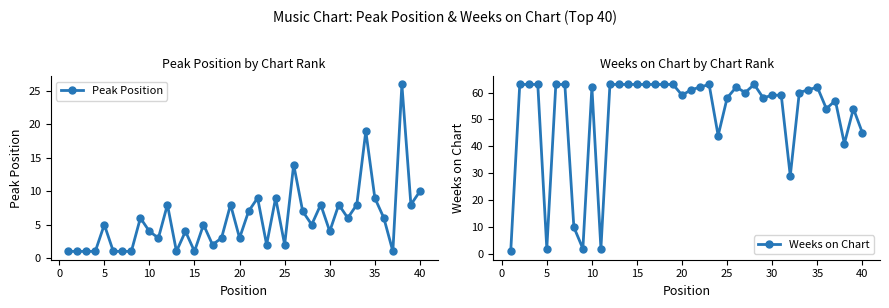

In Weeks on Chart, how many points are higher than both neighbors (excluding endpoints)?

7